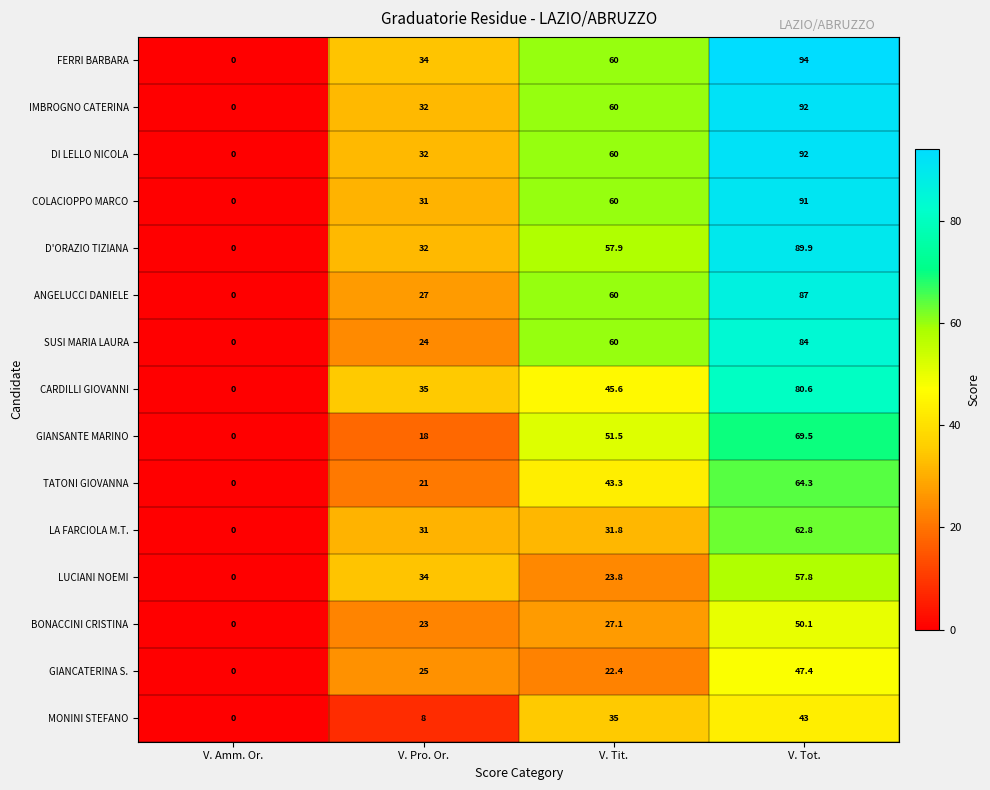

Is the value of MONINI STEFANO at V. Tot. greater than the value of FERRI BARBARA at V. Amm. Or.?

Yes